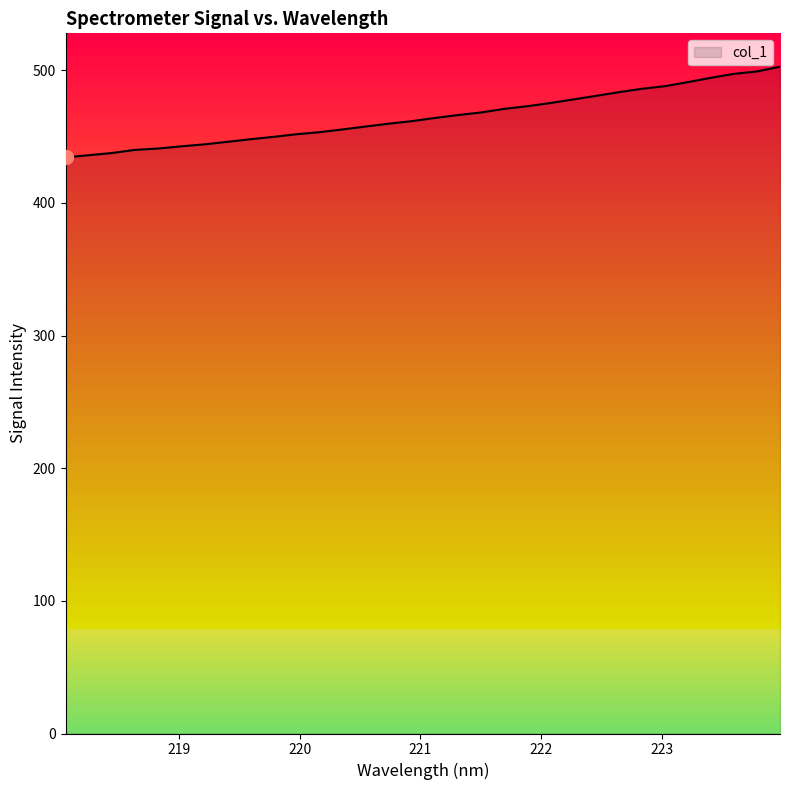

What is the difference between the maximum and minimum values?

68.4